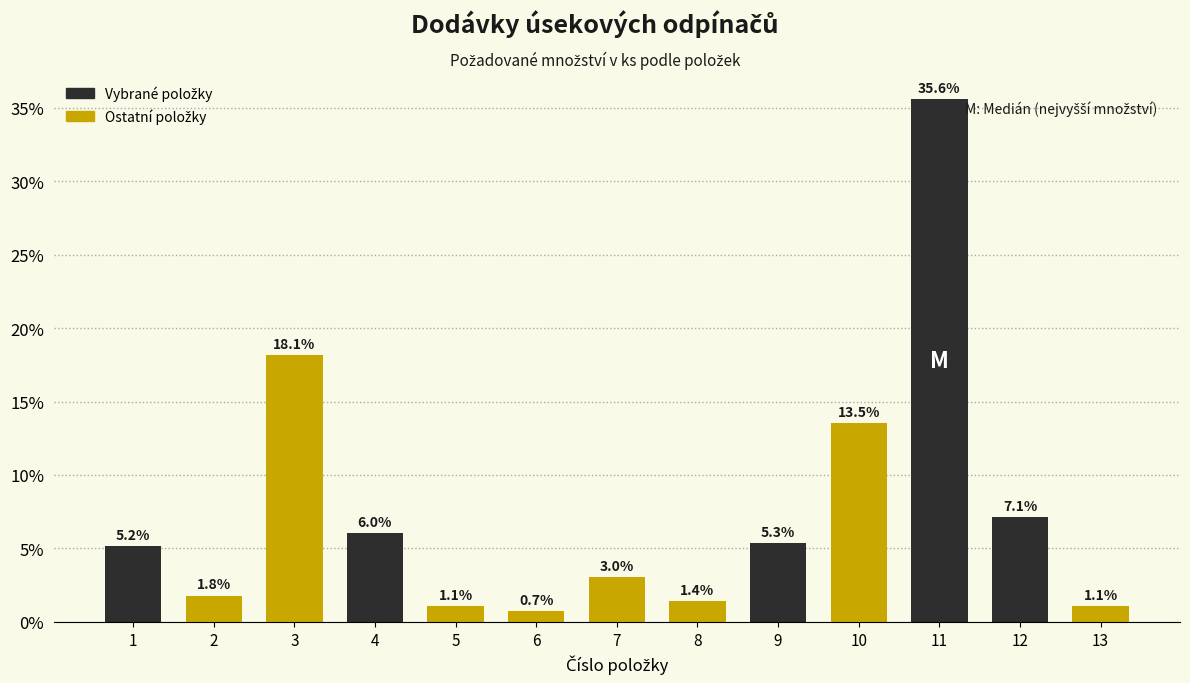

Reading left to right, transcribe all the data shown in this chart.

1=5.2	2=1.8	3=18.1	4=6.0	5=1.1	6=0.7	7=3.0	8=1.4	9=5.3	10=13.5	11=35.6	12=7.1	13=1.1